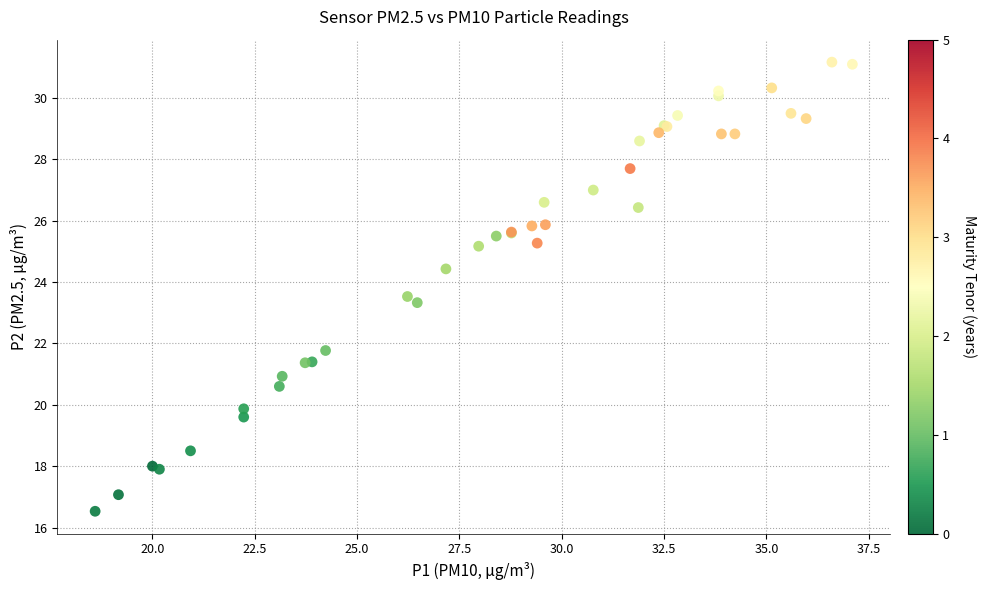

What Y value in the scatter plot is closest to 23?

23.3